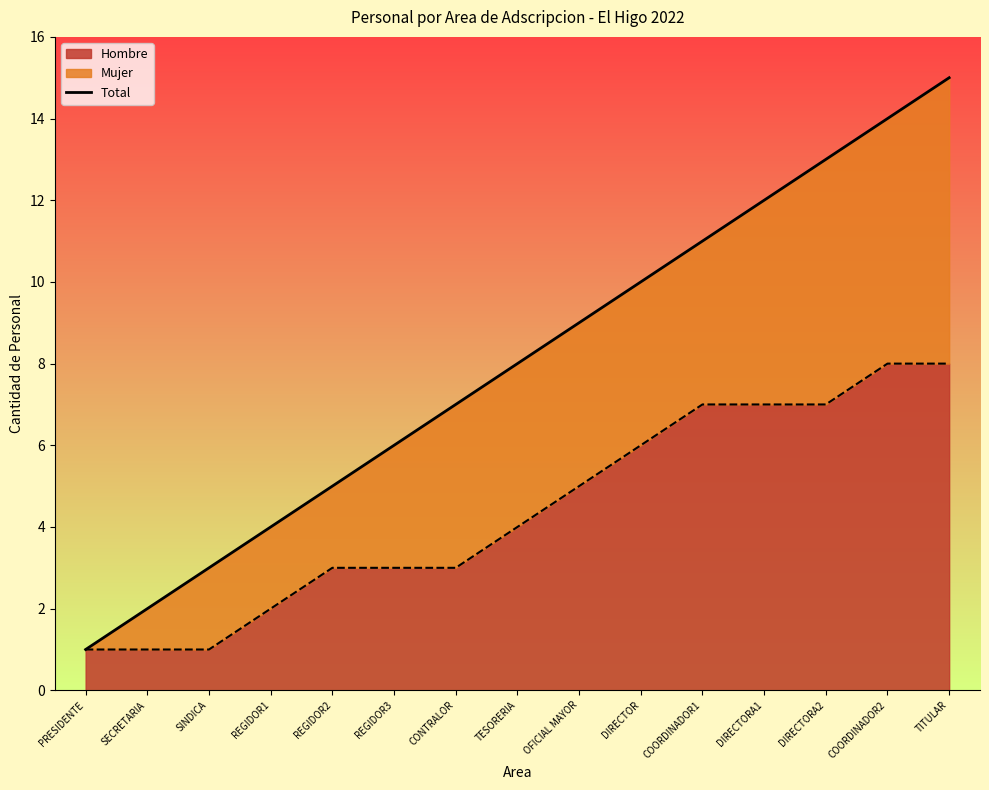

Count the number of categories in the chart.

15